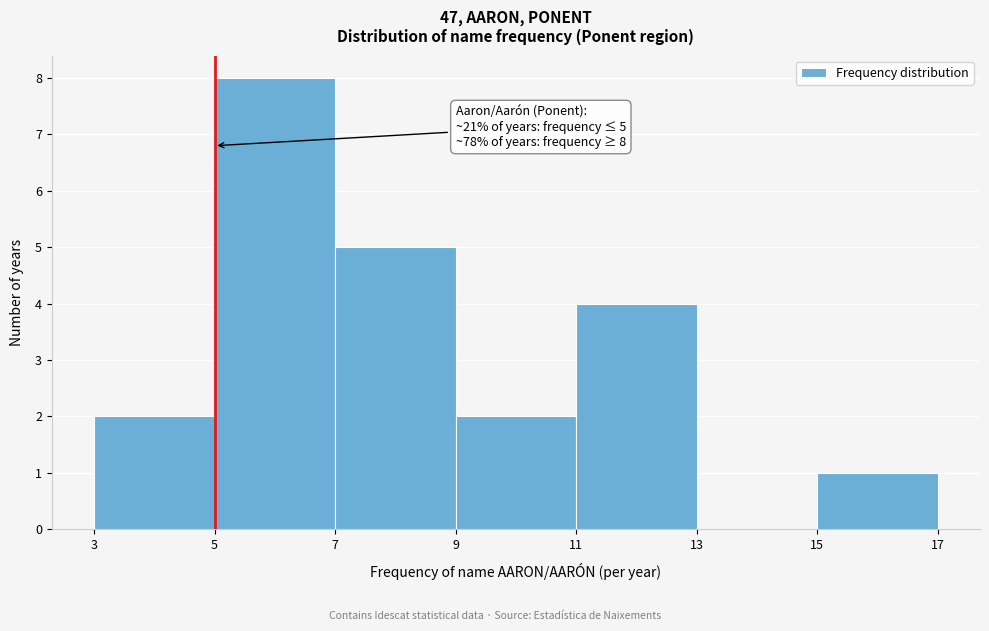

Over which range of the x-axis is the bar tallest?

5 to 7